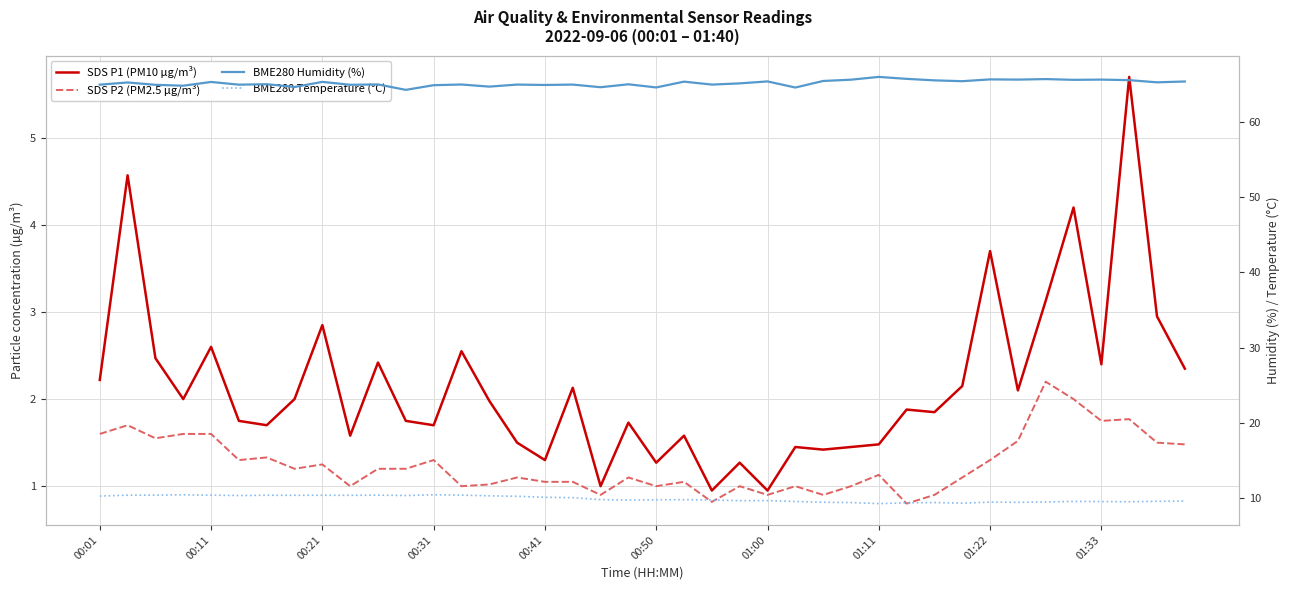

How many values in the SDS P2 (PM2.5 µg/m³) series exceed 1?

28